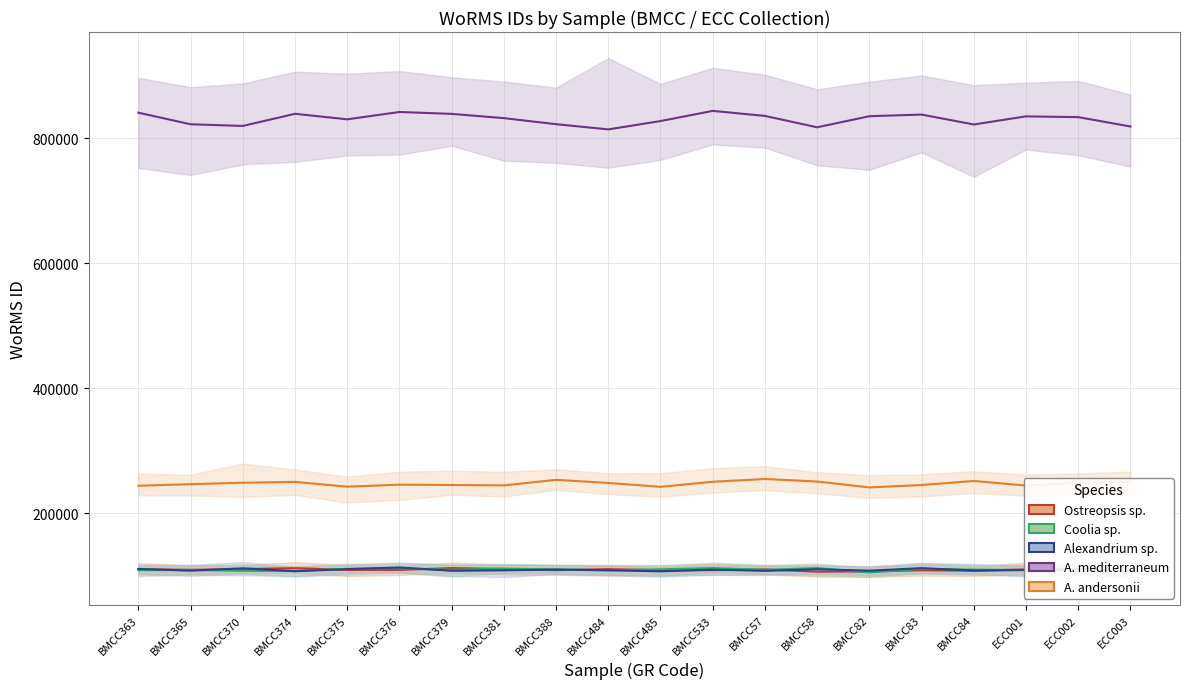

Which category has the lowest value across all series?

BMCC82